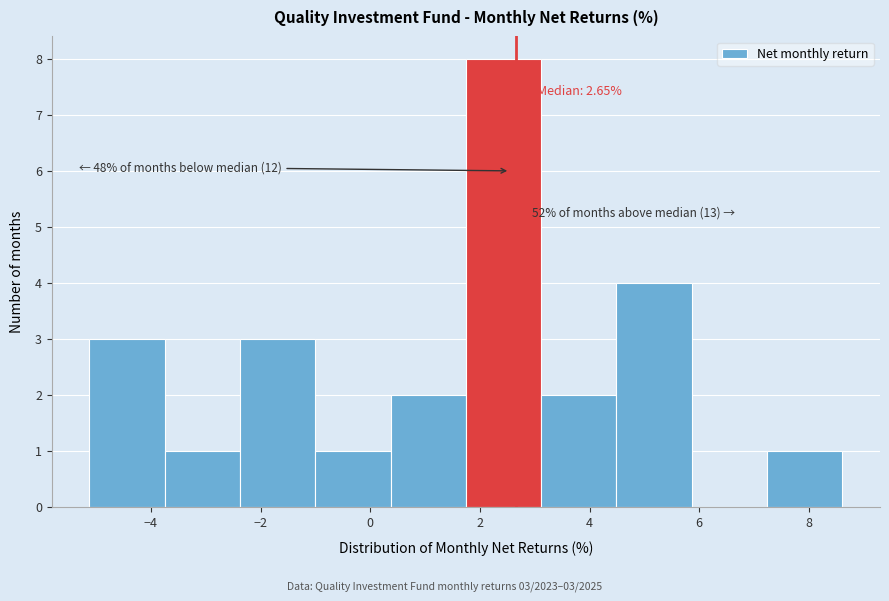

Which range on the x-axis has the tallest bar?

1.8 to 3.2